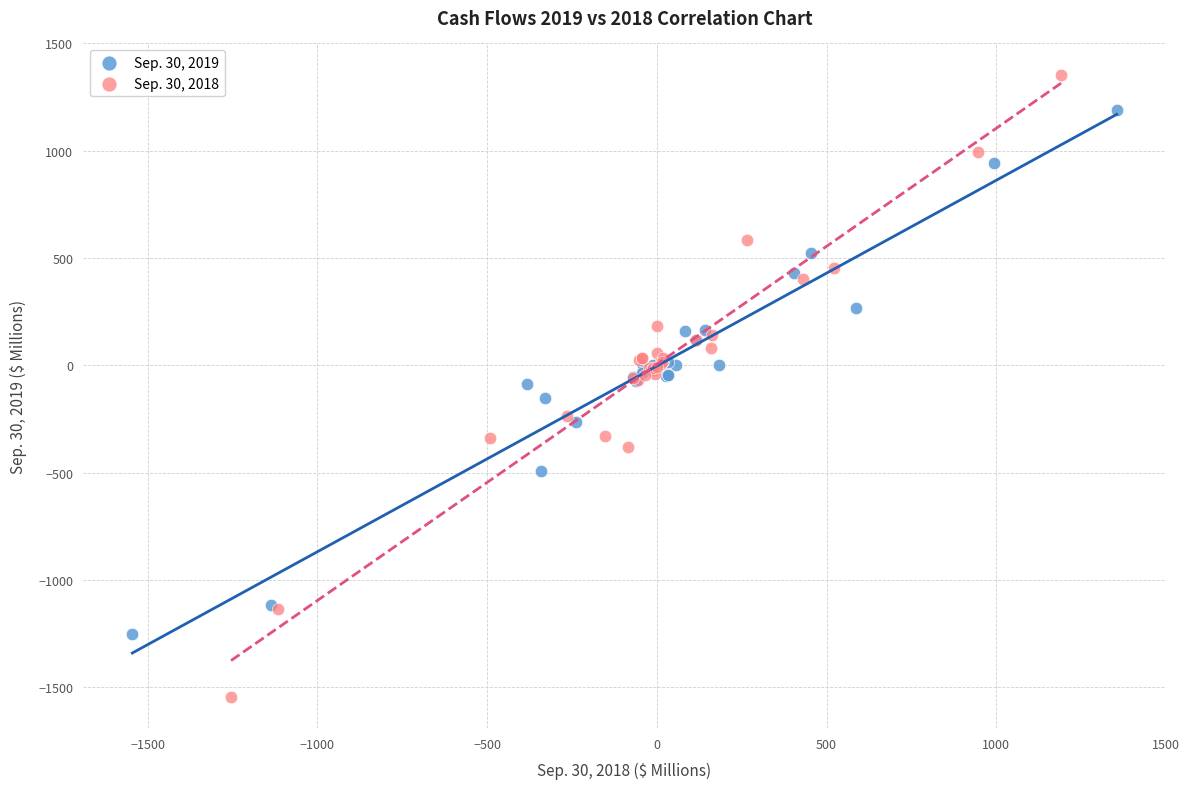

Which series reaches the maximum Y coordinate?

Sep. 30, 2018